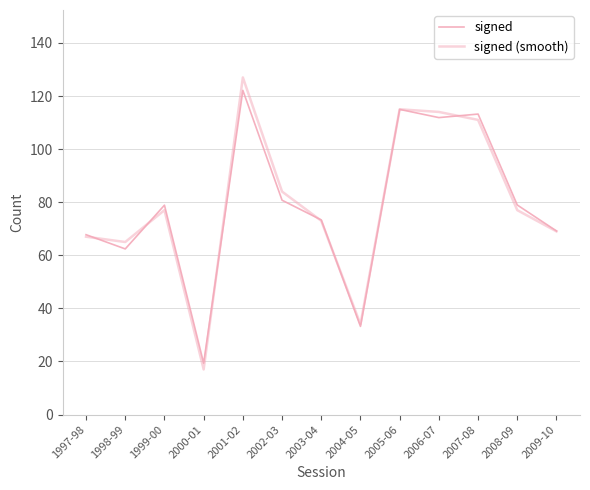

How many lines are shown in the chart?

2